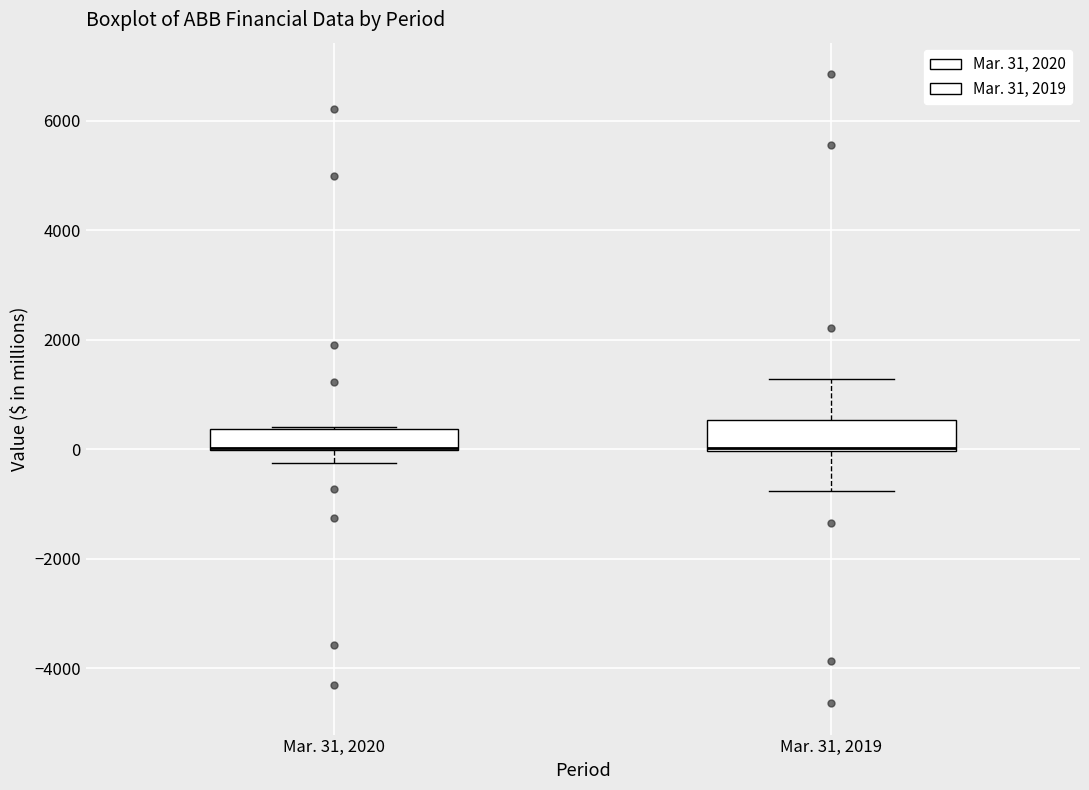

Reading left to right, read every box against the y-axis: the position of its median line, the range the box covers, and the ends of its whiskers. The values are not printed on the chart, so give them approximately, as read against the axis.

Mar. 31, 2020: median 0 (drawn on the box's lower edge), box 0 to 400, whiskers -200 to 400
Mar. 31, 2019: median 0 (drawn on the box's lower edge), box 0 to 600, whiskers -800 to 1200